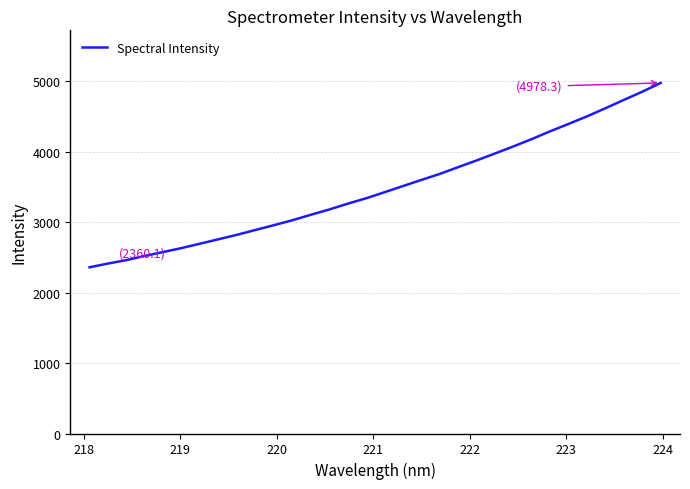

What is the average value?

3484.9